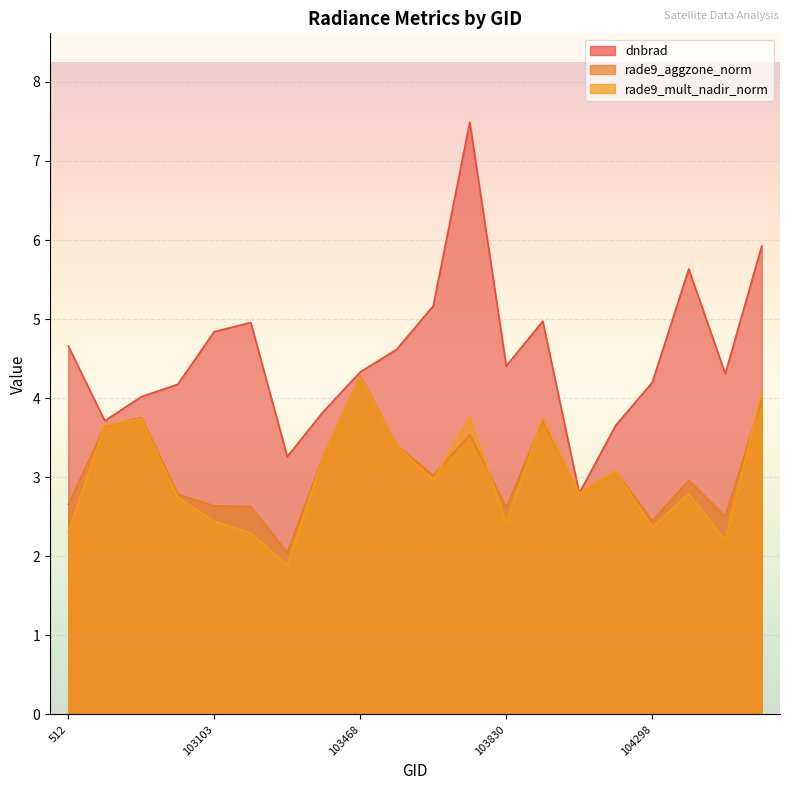

Which has a higher value, 104180 or 104417?

104417